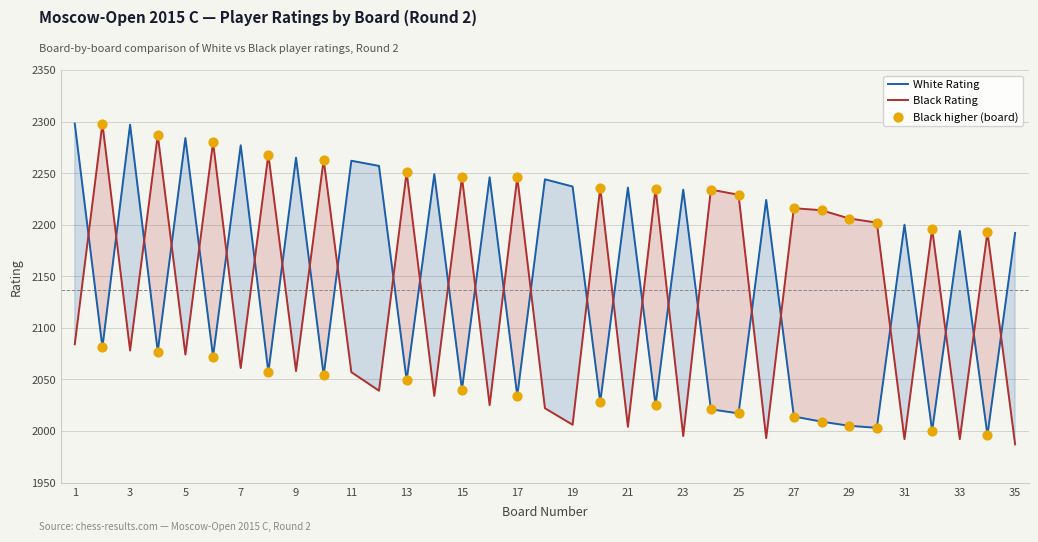

Which series reaches the minimum Y coordinate?

Black Rating